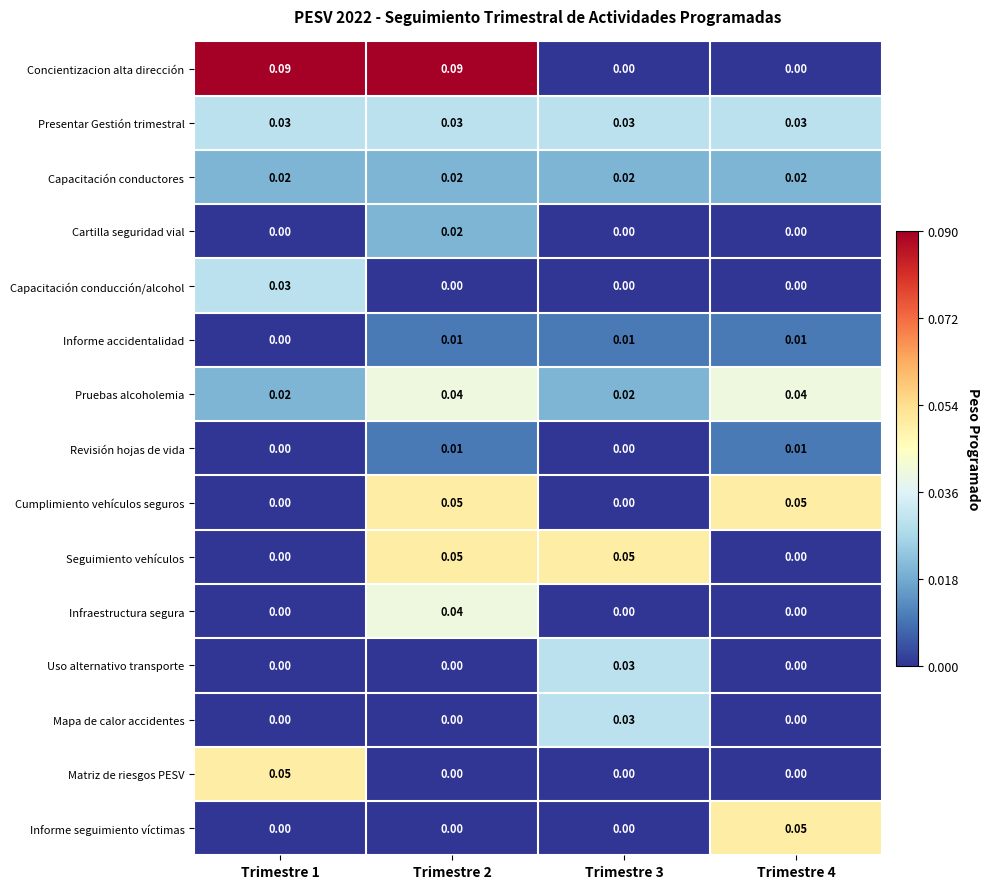

Between Trimestre 2 and Trimestre 3, which series saw the biggest shift?

Concientizacion alta dirección